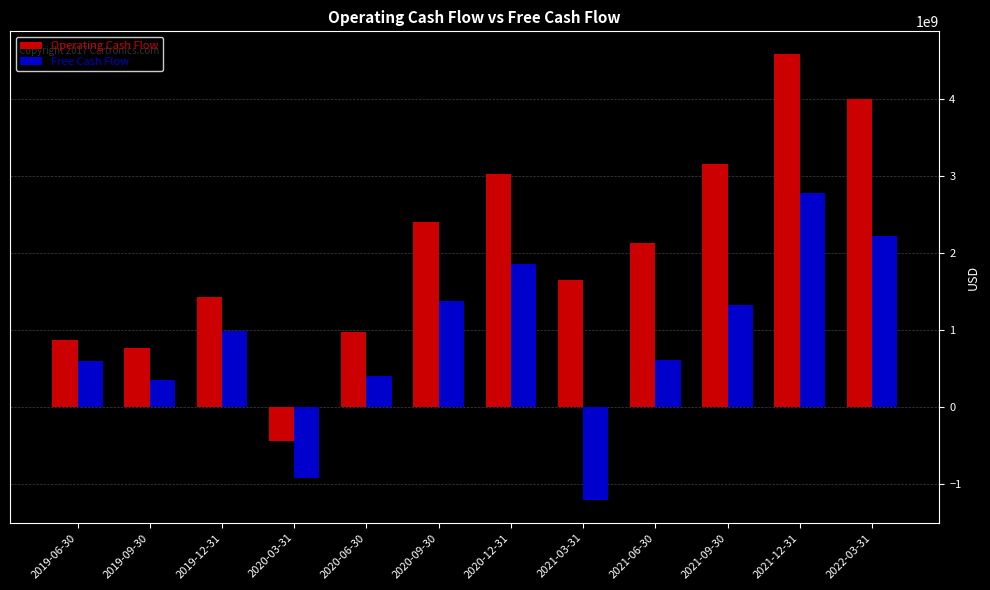

At which category does the chart reach its peak across all series?

2021-12-31